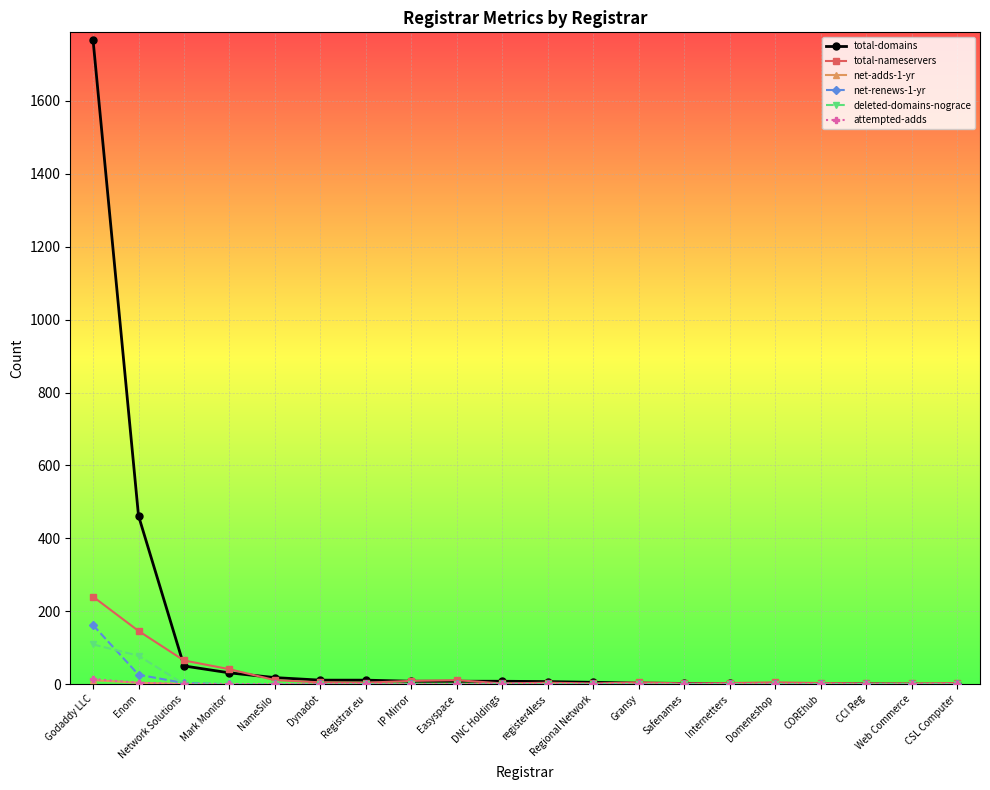

Count the number of categories in the chart.

20